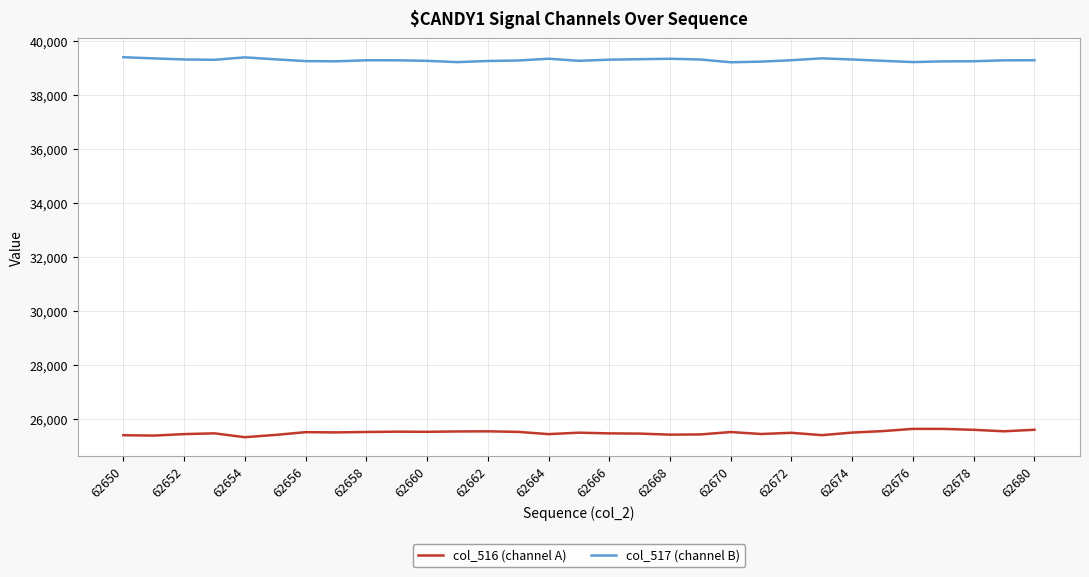

Which series has the largest total across all categories?

col_517 (channel B)